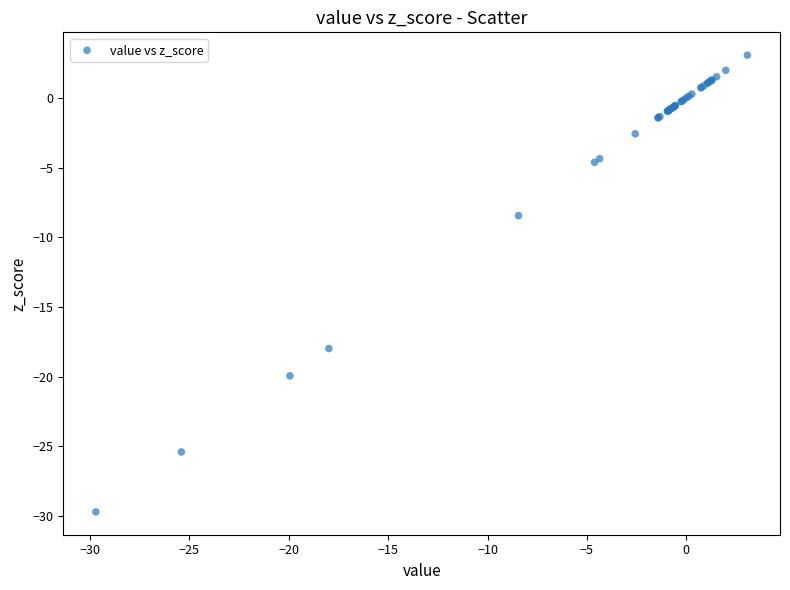

What Y value in the scatter plot is closest to -13?

-8.4